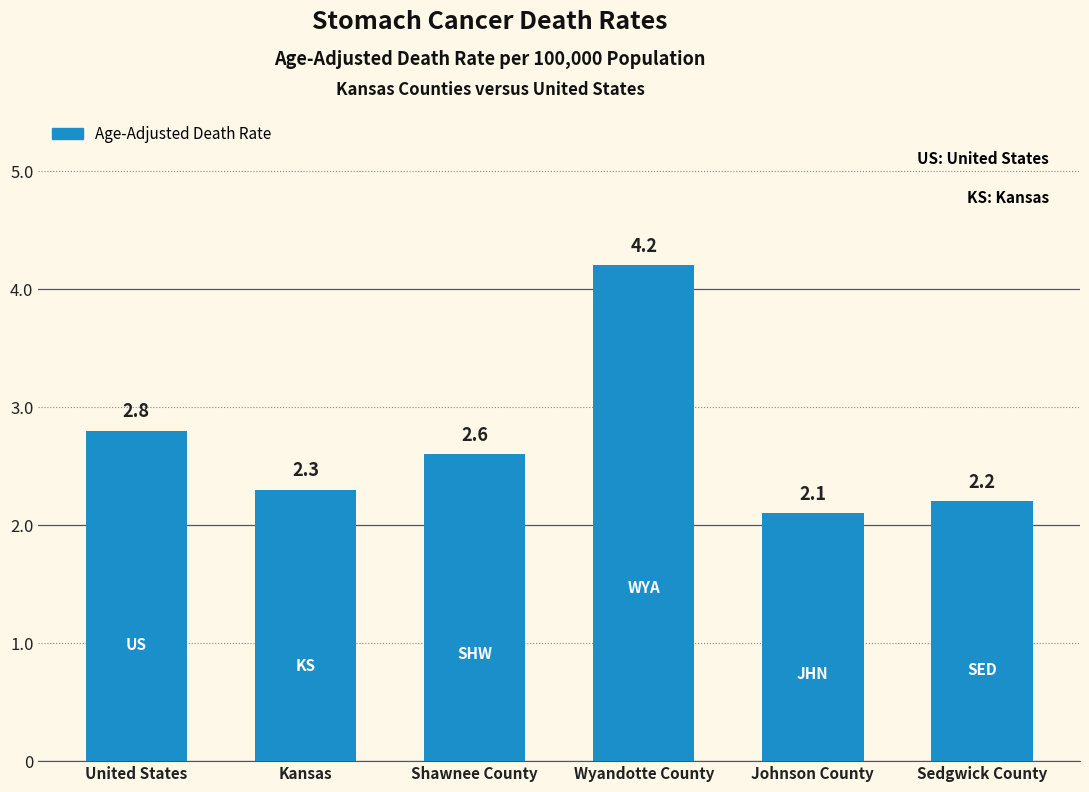

What is the change in value from United States to Sedgwick County?

-0.6